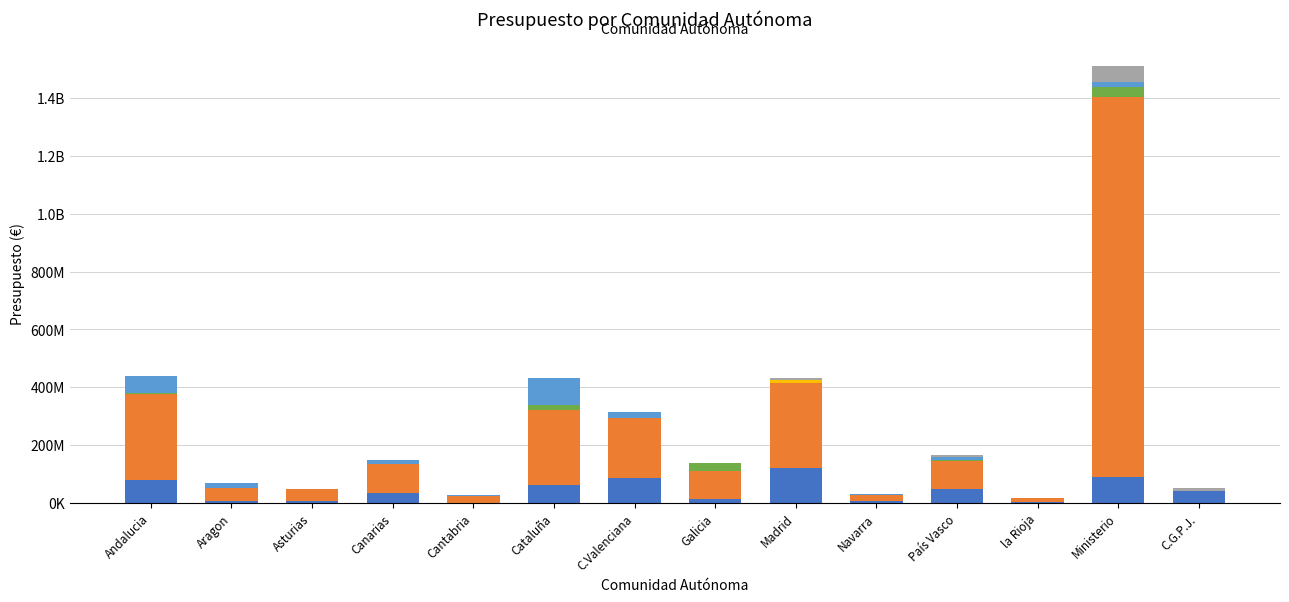

What is the difference between the maximum and minimum values in the Presupuesto público anual asignado a lo… (col_1) series?

1311482060.0